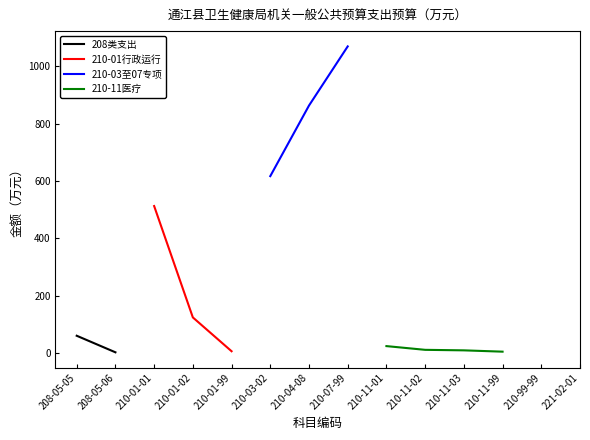

How many positive values does the 210-01行政运行 series have?

3